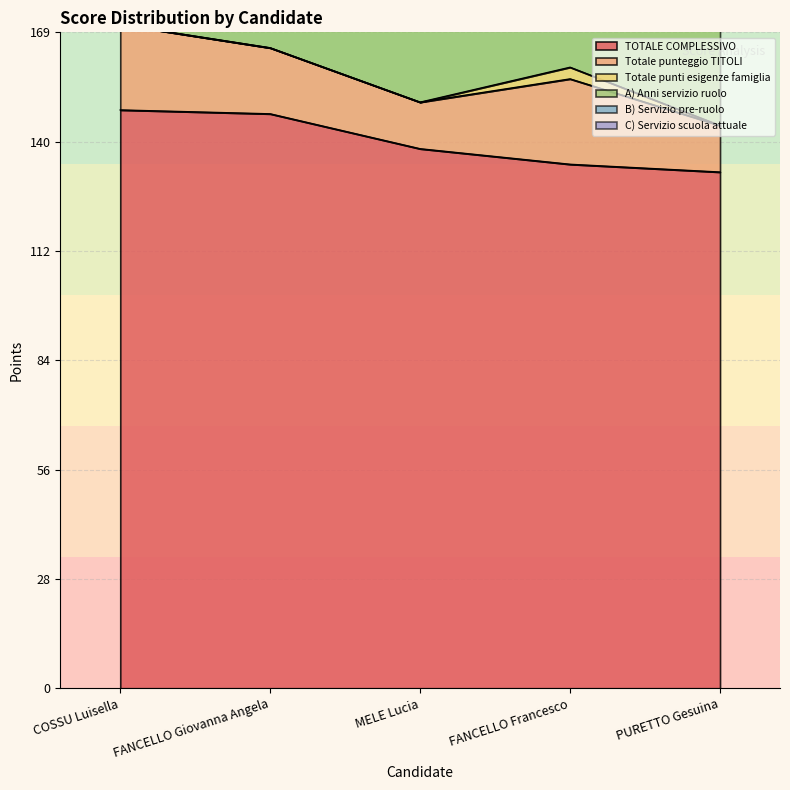

Reading left to right, transcribe all the data shown in this chart.

TOTALE COMPLESSIVO: 149	148	139	135	133
Totale punteggio TITOLI: 22	17	12	22	12
Totale punti esigenze famiglia: 0	0	0	3	0
A) Anni servizio ruolo: 72	72	72	66	72
B) Servizio pre-ruolo: 36	40	36	28	30
C) Servizio scuola attuale: 19	19	19	16	19